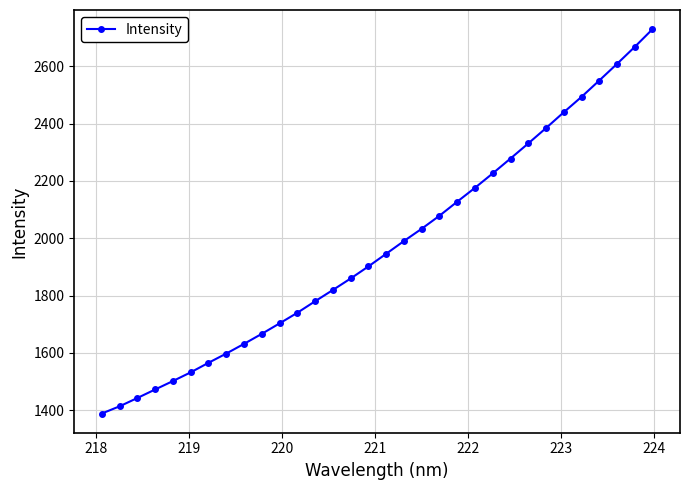

What is the smallest value displayed?

1388.8